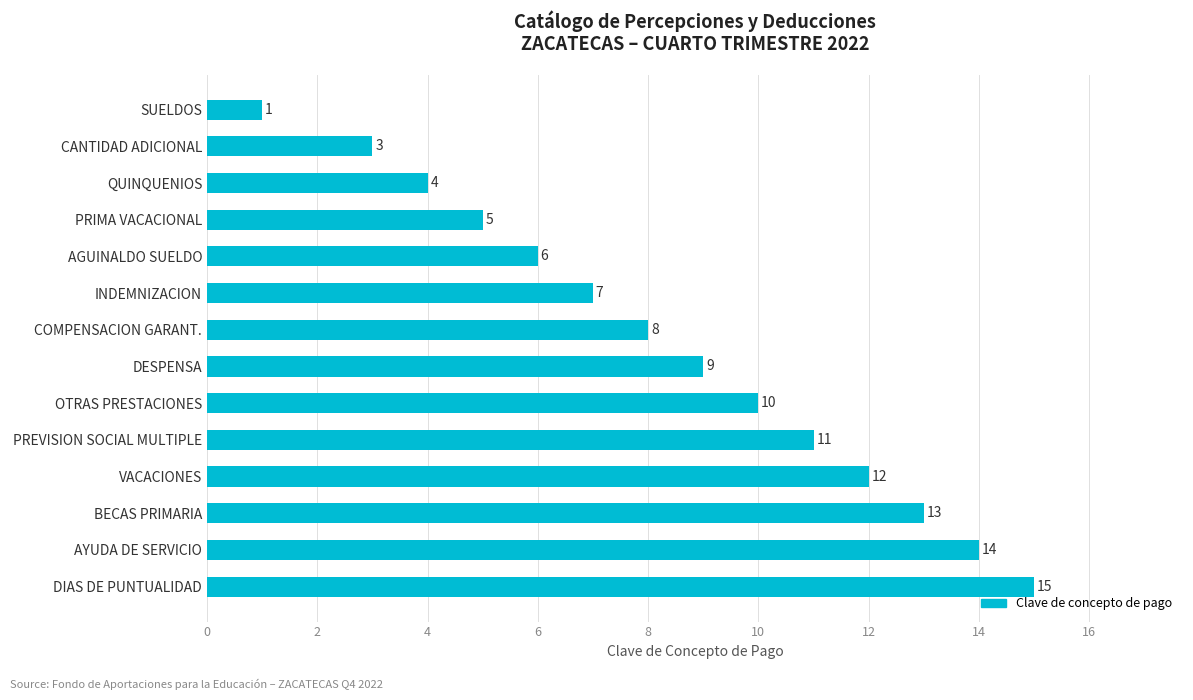

How many data points are less than 9?

7